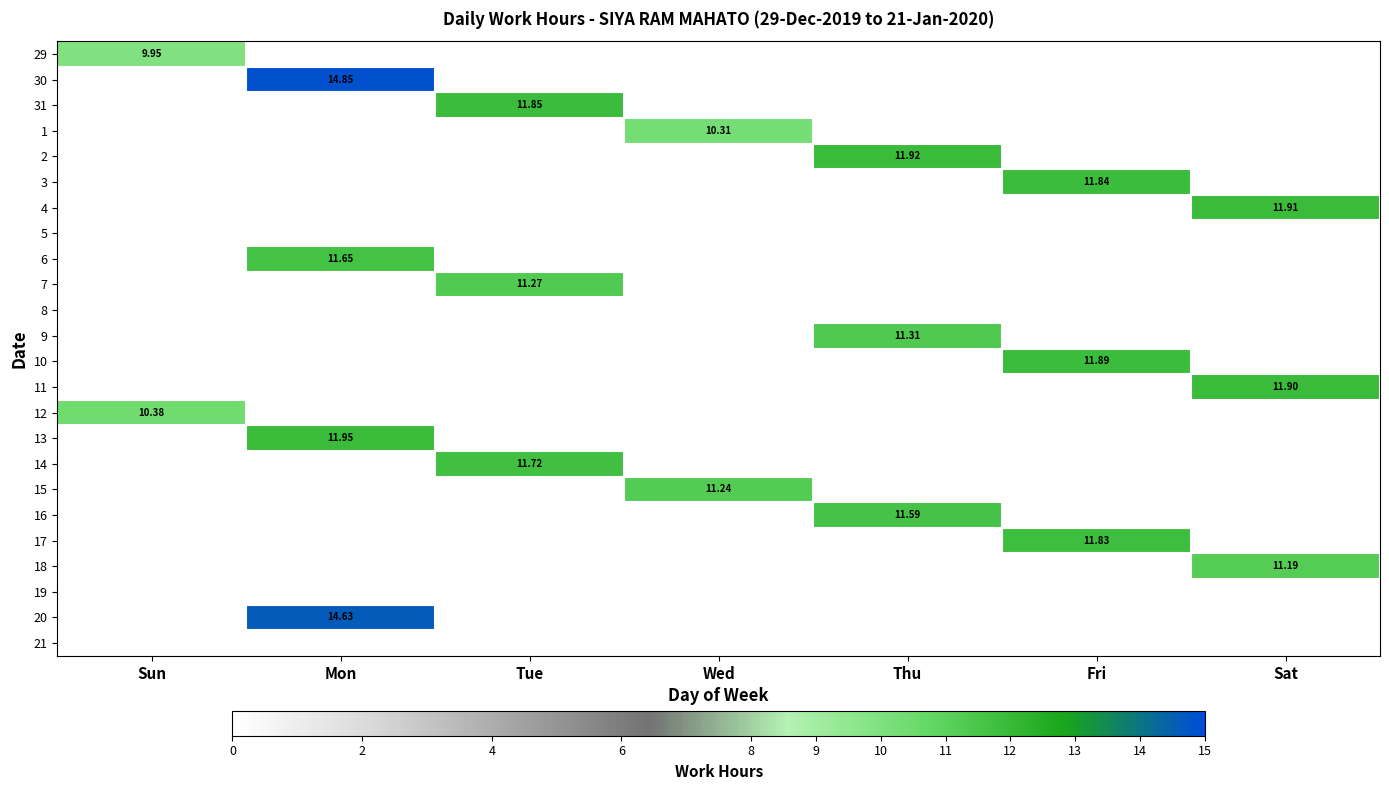

The 29 series shows -4.5 at Thu. True or false?

False